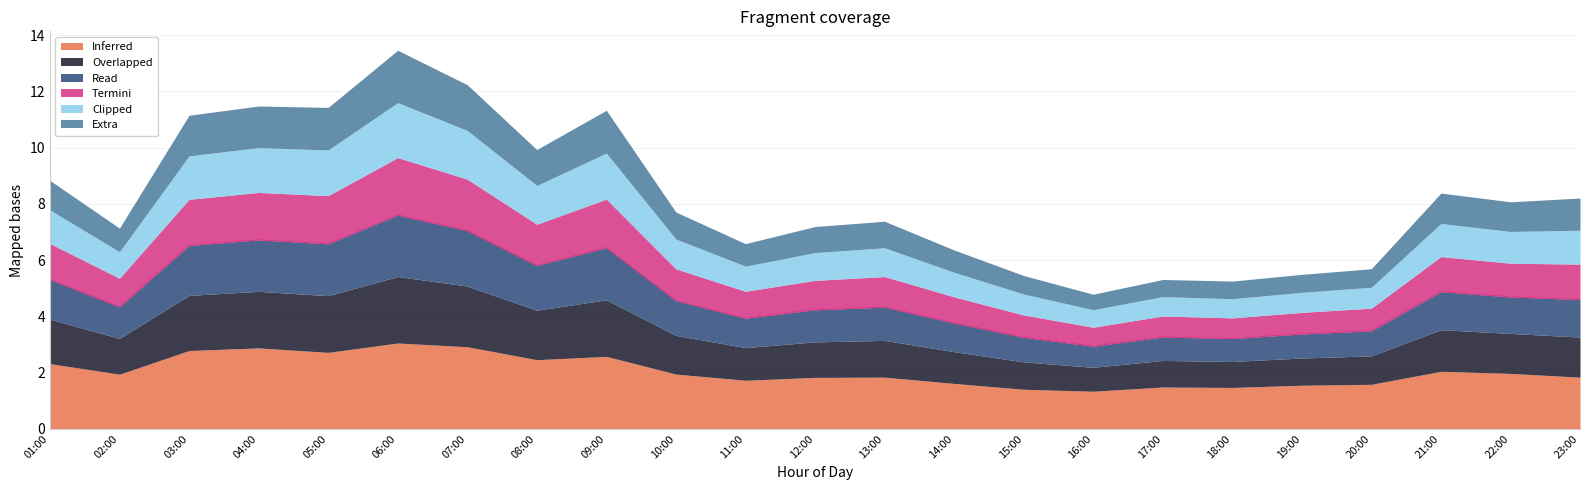

What is the total value across all series at 11:00?

6.6